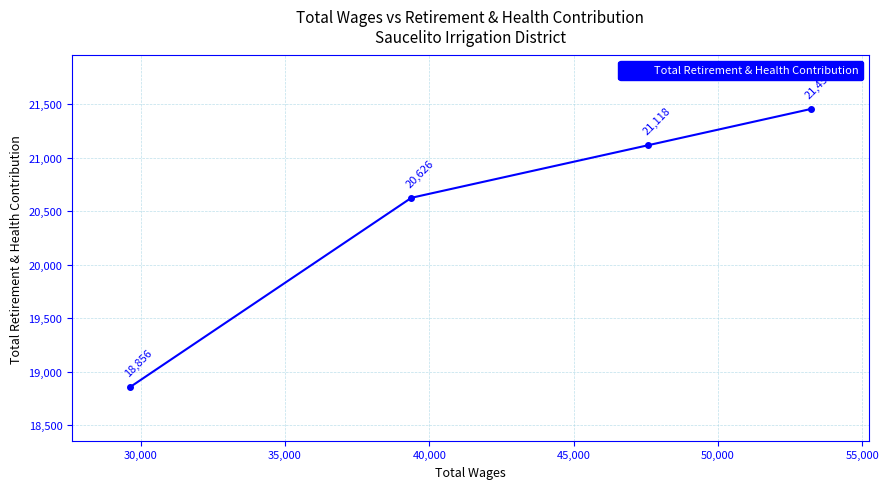

What is the value of the 1st point from the left?

18856